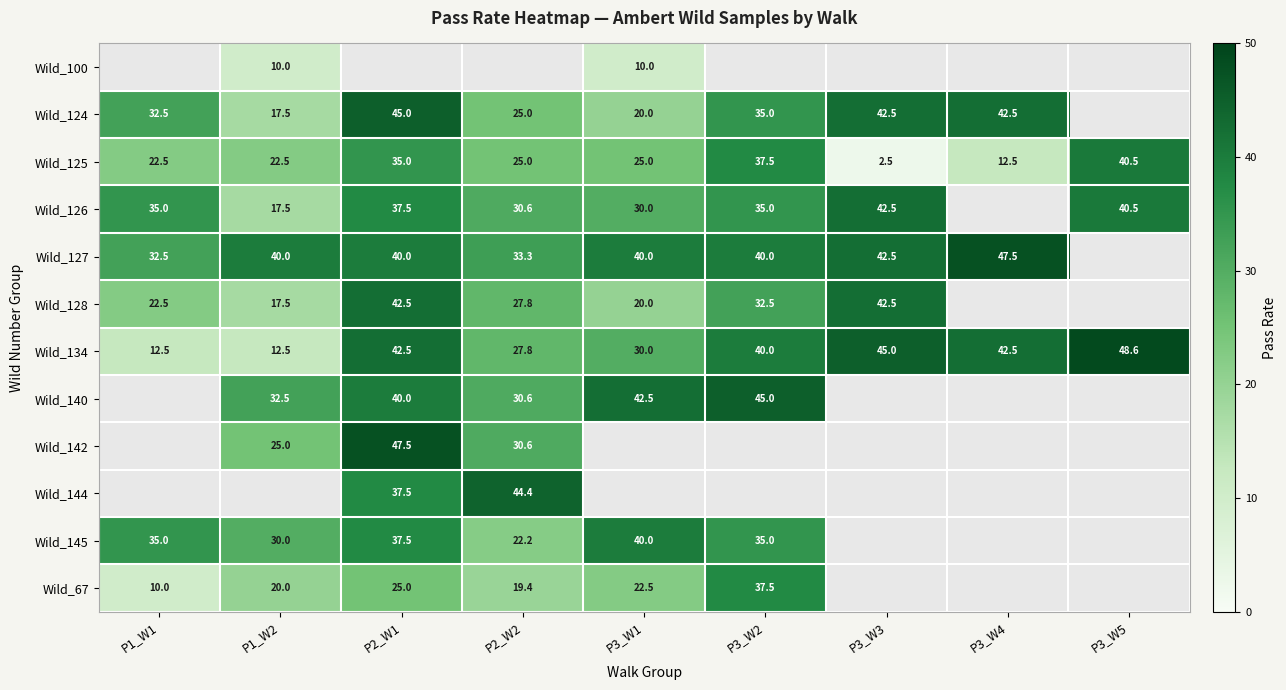

At which category does the chart reach its minimum across all series?

P3_W3